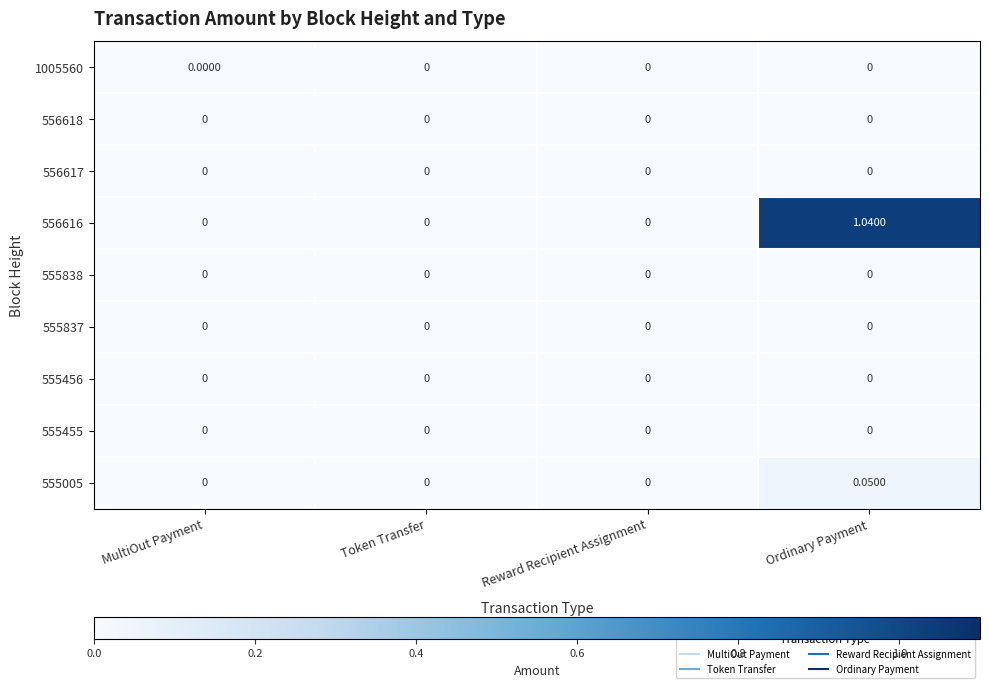

At which category is the sum across all series the highest?

Ordinary Payment